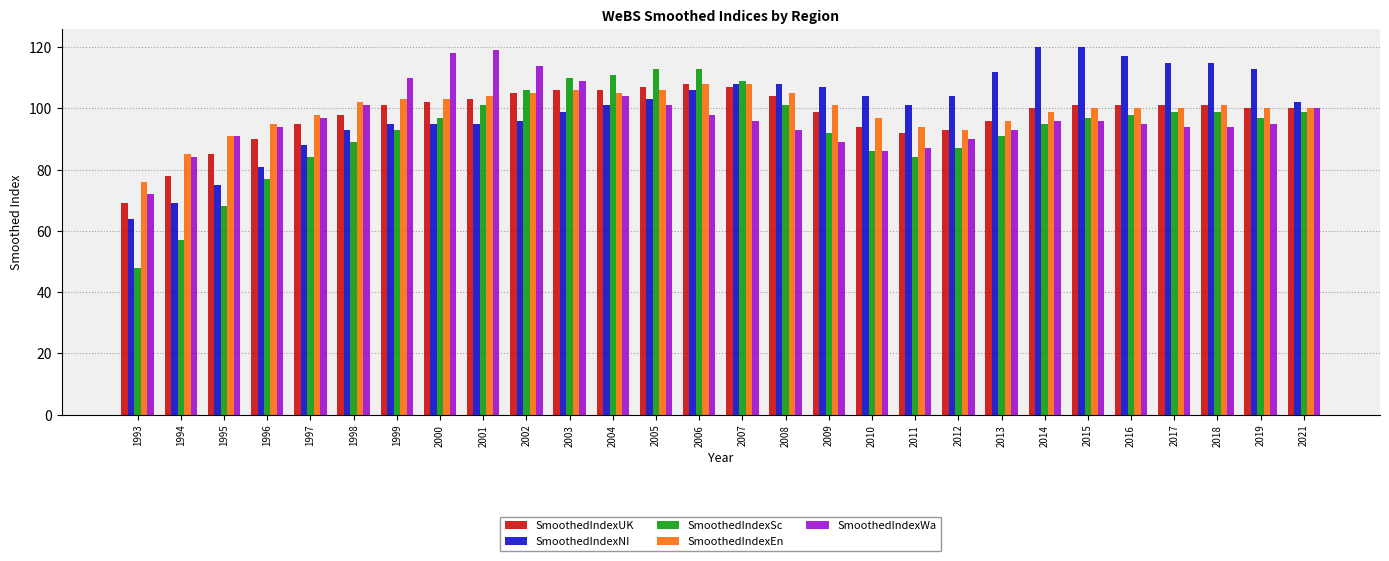

Reading left to right, extract all data points from this chart.

SmoothedIndexUK: 69	78	85	90	95	98	101	102	103	105	106	106	107	108	107	104	99	94	92	93	96	100	101	101	101	101	100	100
SmoothedIndexNI: 64	69	75	81	88	93	95	95	95	96	99	101	103	106	108	108	107	104	101	104	112	120	120	117	115	115	113	102
SmoothedIndexSc: 48	57	68	77	84	89	93	97	101	106	110	111	113	113	109	101	92	86	84	87	91	95	97	98	99	99	97	99
SmoothedIndexEn: 76	85	91	95	98	102	103	103	104	105	106	105	106	108	108	105	101	97	94	93	96	99	100	100	100	101	100	100
SmoothedIndexWa: 72	84	91	94	97	101	110	118	119	114	109	104	101	98	96	93	89	86	87	90	93	96	96	95	94	94	95	100